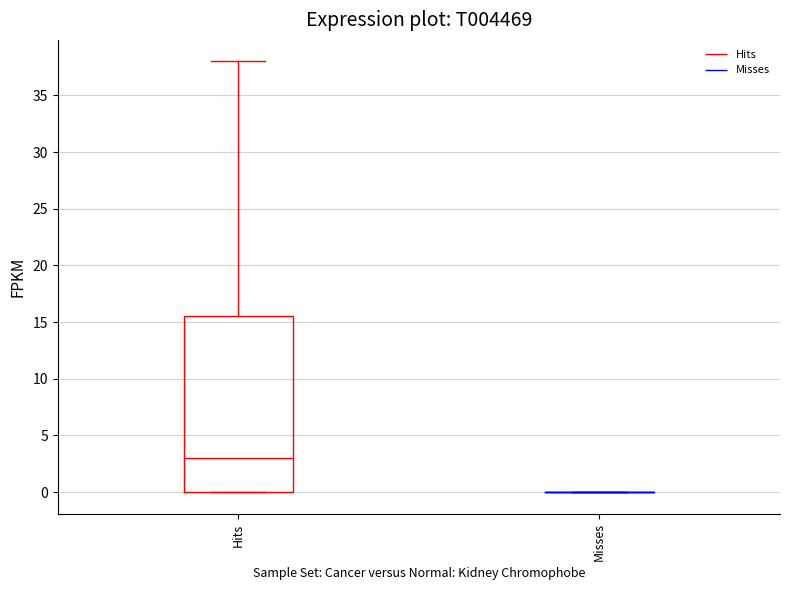

Reading left to right, transcribe this box plot: for each box, give where its median line is, the range the box spans, and where its two whiskers end, as read against the y-axis. The values are not printed on the chart, so give them approximately, as read against the axis.

Hits: median 3.0, box 0.0 to 15.5, whiskers 0.0 to 38.0
Misses: box collapsed to a line at 0.0, whiskers 0.0 to 0.0